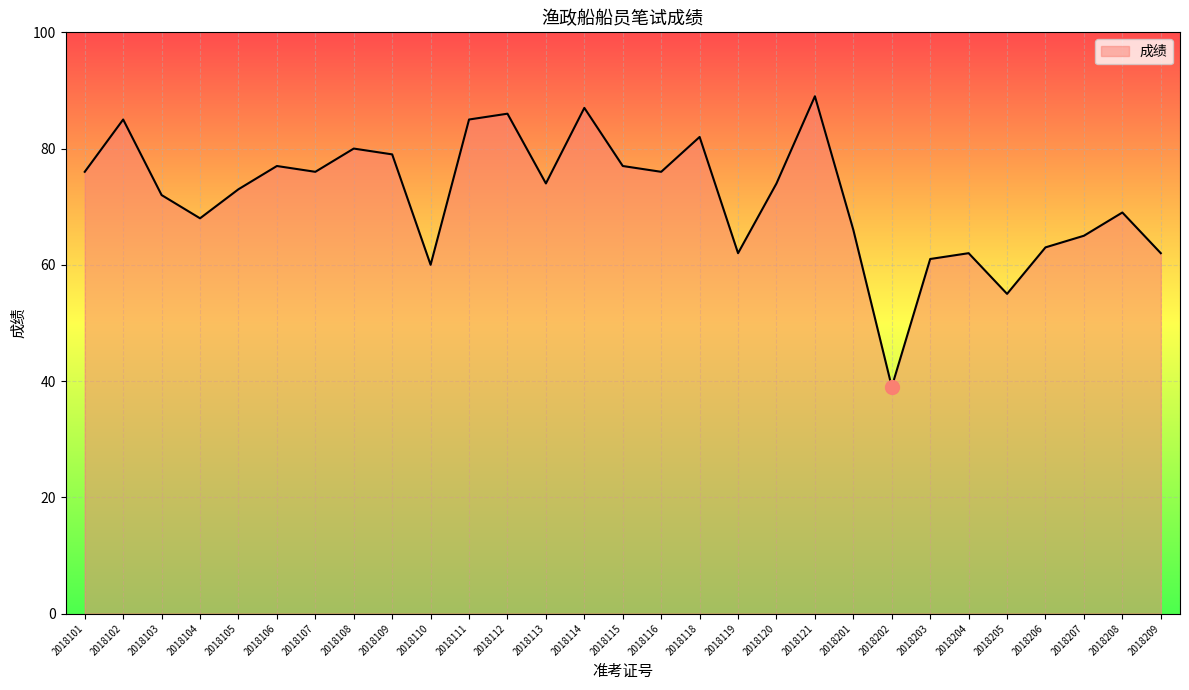

Reading left to right, list all the values displayed in this chart.

2018101=76	2018102=85	2018103=72	2018104=68	2018105=73	2018106=77	2018107=76	2018108=80	2018109=79	2018110=60	2018111=85	2018112=86	2018113=74	2018114=87	2018115=77	2018116=76	2018118=82	2018119=62	2018120=74	2018121=89	2018201=66	2018202=39	2018203=61	2018204=62	2018205=55	2018206=63	2018207=65	2018208=69	2018209=62